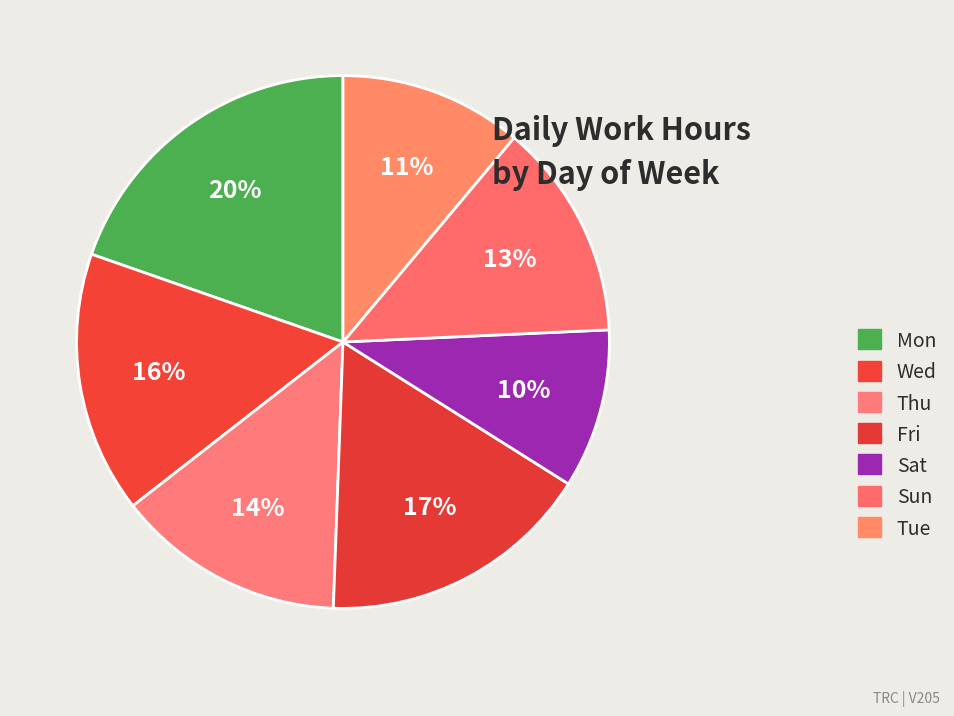

Rank the categories by value from lowest to highest.

Sat, Tue, Sun, Thu, Wed, Fri, Mon